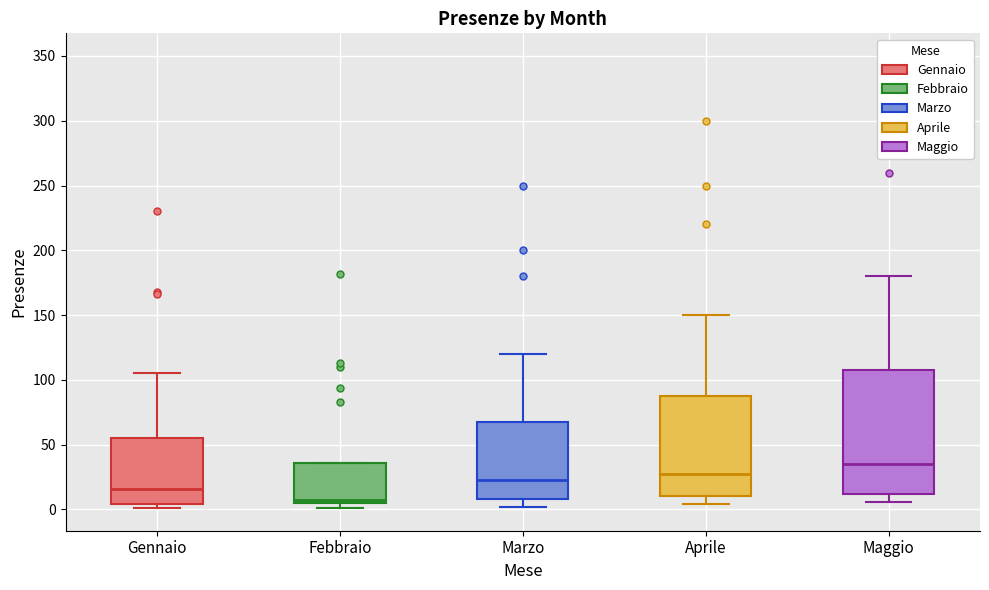

Reading left to right, read every box against the y-axis: the position of its median line, the range the box covers, and the ends of its whiskers. The values are not printed on the chart, so give them approximately, as read against the axis.

Gennaio: median 15, box 5 to 55, whiskers 0 to 105
Febbraio: median 5 (just above the box's lower edge), box 5 to 35, whiskers 0 to 35
Marzo: median 25, box 10 to 70, whiskers 0 to 120
Aprile: median 30, box 10 to 90, whiskers 5 to 150
Maggio: median 35, box 10 to 110, whiskers 5 to 180